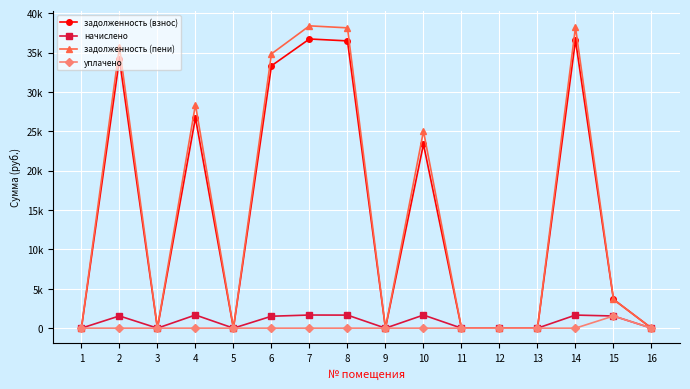

What are all the series names shown in the legend?

задолженность (взнос), начислено, задолженность (пени), уплачено